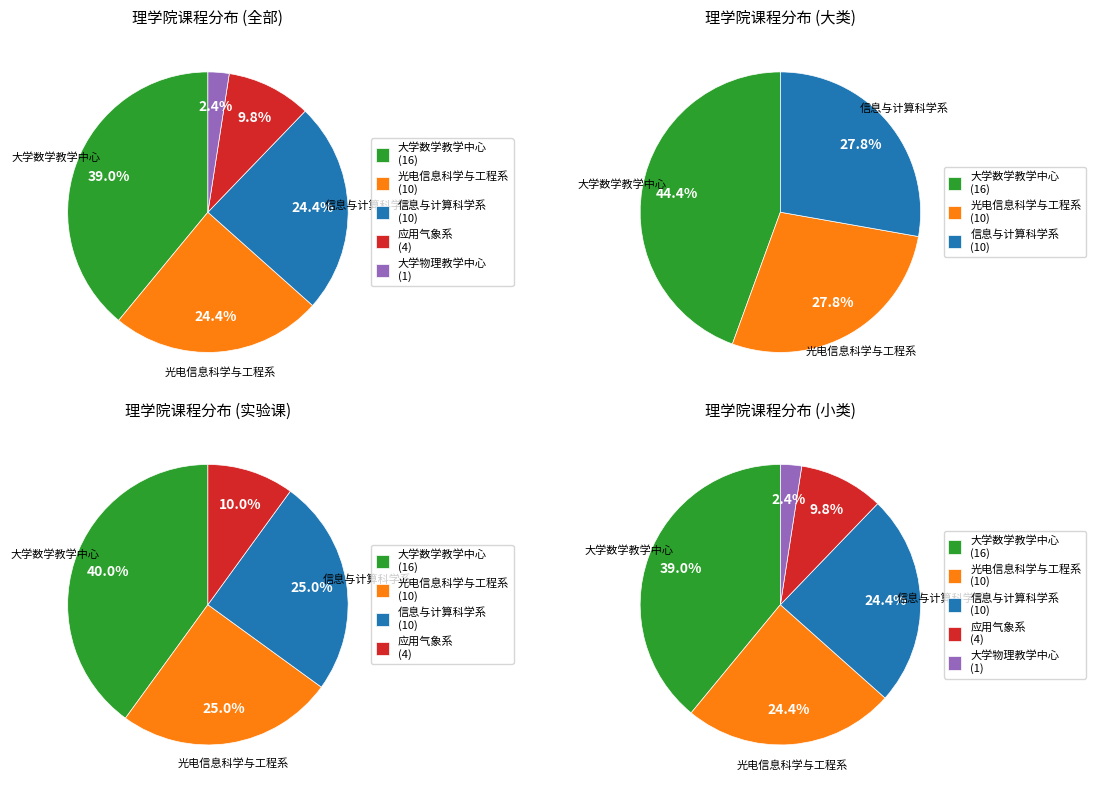

The 应用气象系 slice represents 1% of the pie. True or false?

False